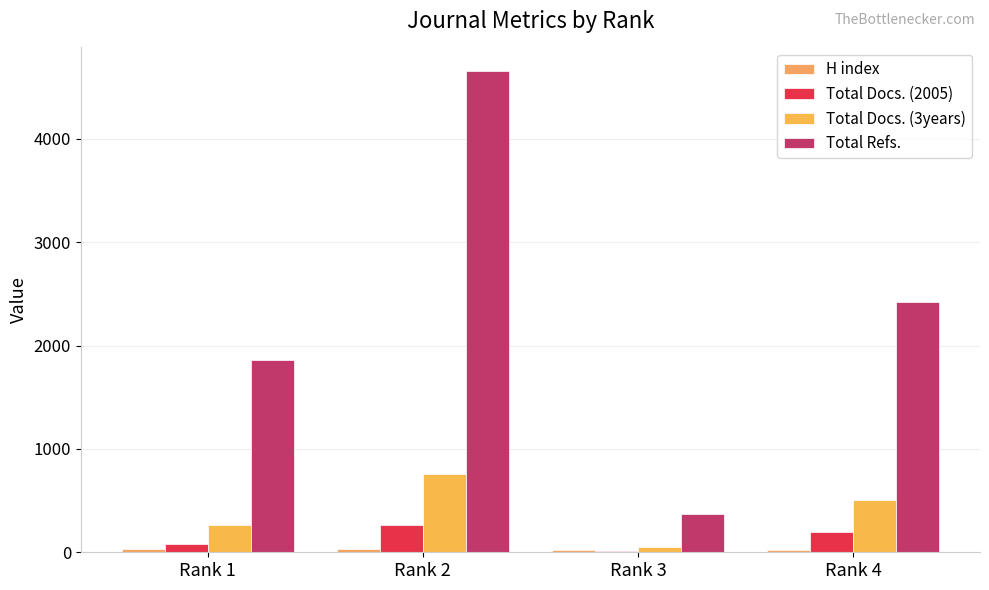

What is the approximate value of Total Docs. (3years) at Rank 1, to the nearest 50?

250